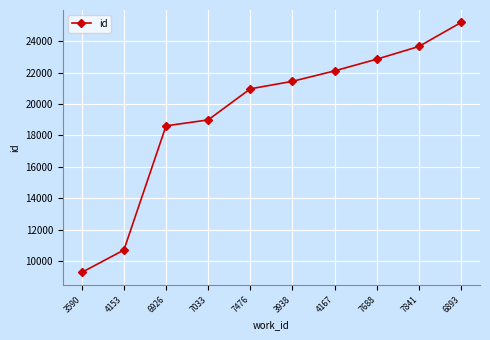

What value does the data have at 3590?

9295